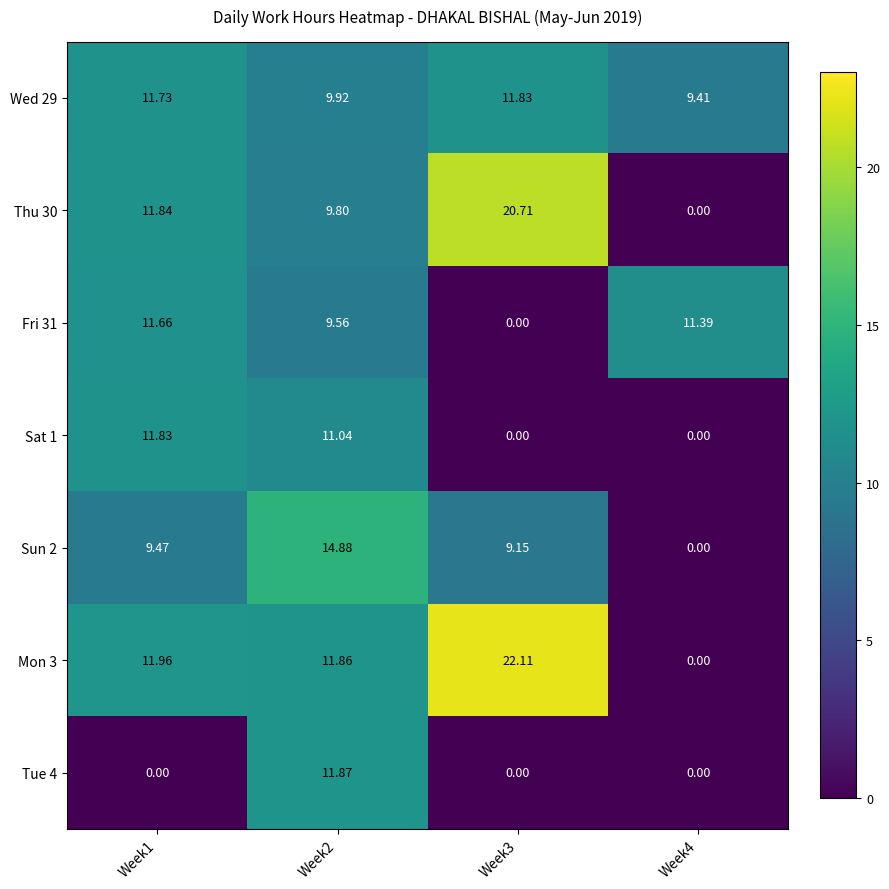

How many data points in Fri 31 are less than 11?

2